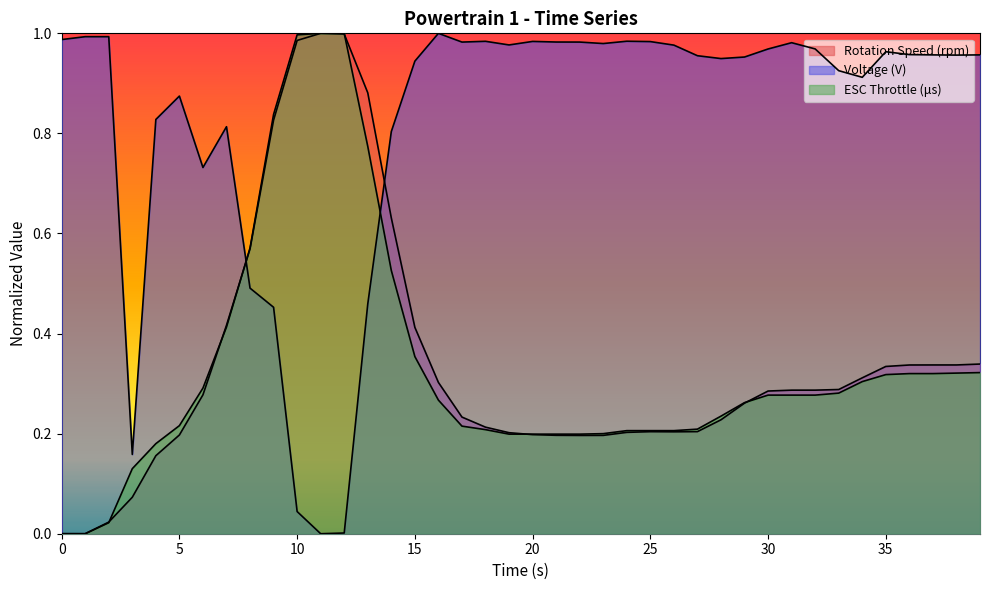

At which category does the chart reach its peak across all series?

11